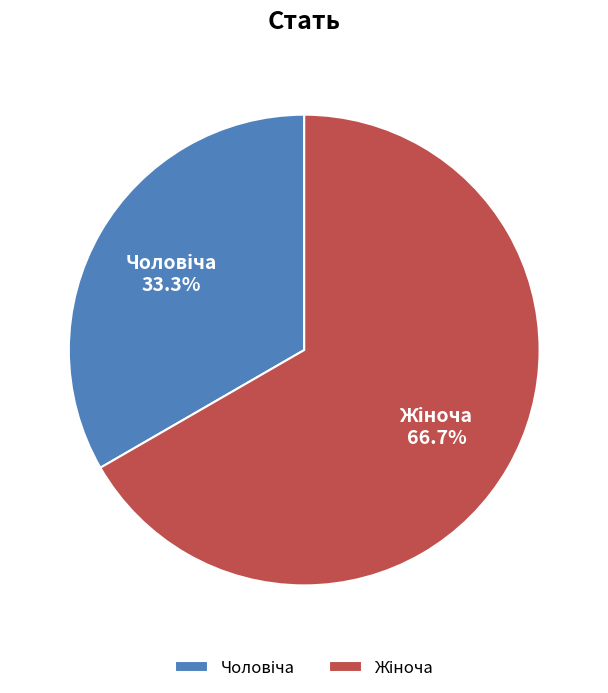

Does any single category account for the majority?

Yes